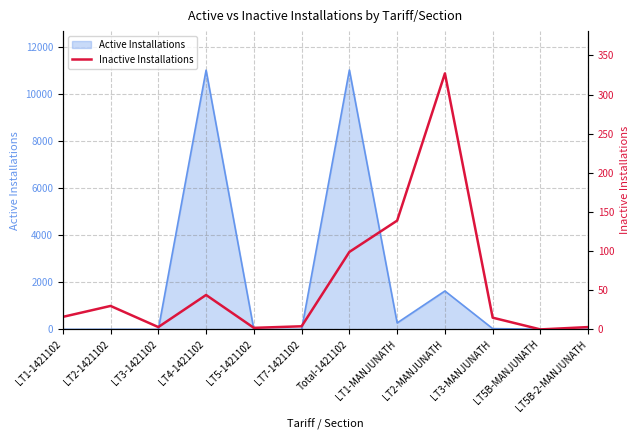

List the labels in order of value, smallest first.

LT5B-MANJUNATH, LT5-1421102, LT3-1421102, LT5B-2-MANJUNATH, LT7-1421102, LT3-MANJUNATH, LT1-1421102, LT2-1421102, LT4-1421102, Total-1421102, LT1-MANJUNATH, LT2-MANJUNATH